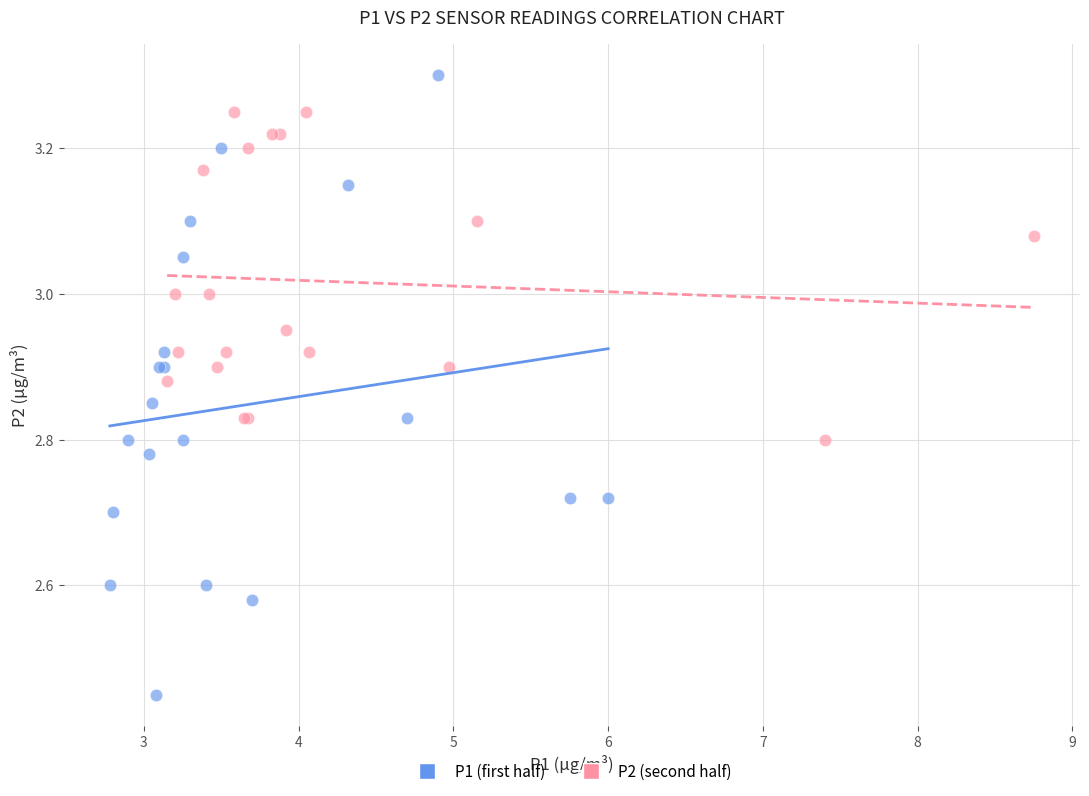

Which series reaches the minimum Y coordinate?

P1 (first half)